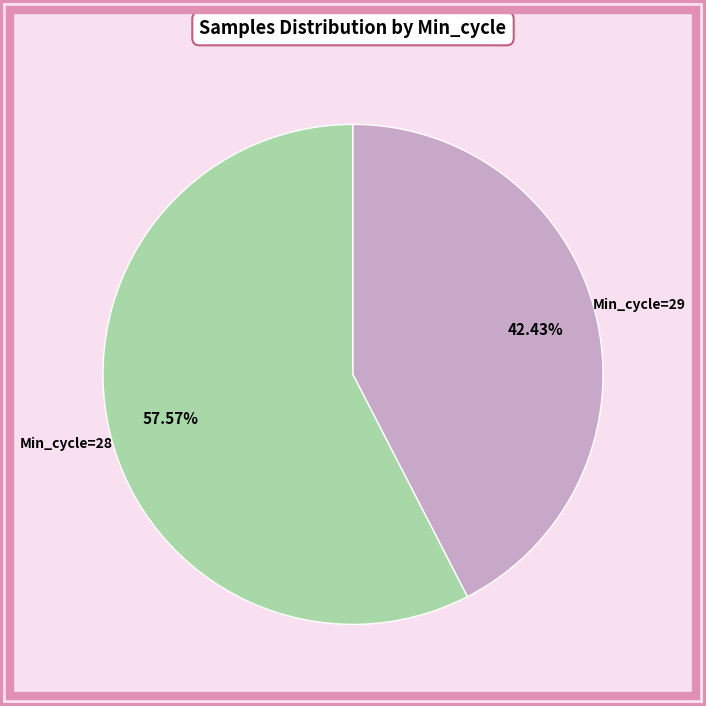

To the nearest percent, what is the average slice percentage?

50%